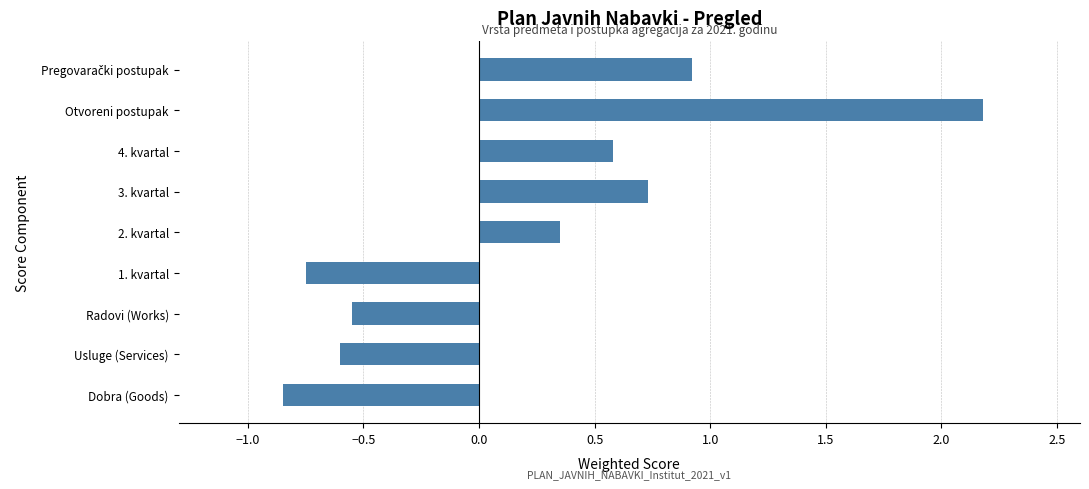

The chart shows a value of -0.3 at Dobra (Goods). True or false?

False